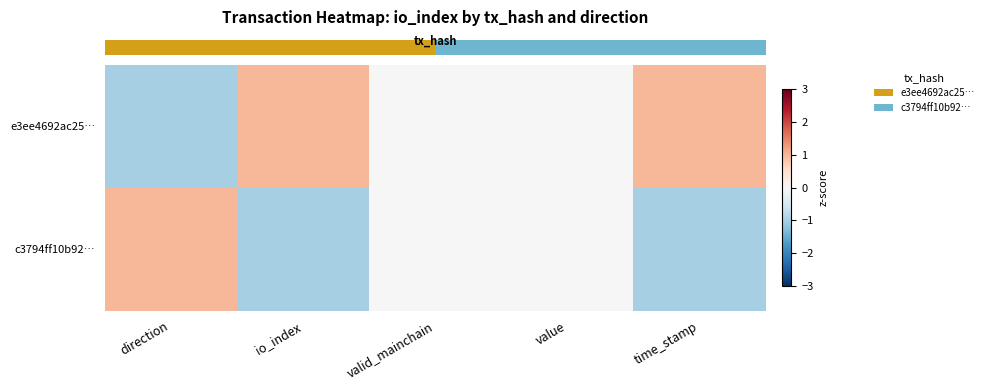

How many data points does each series have?

5